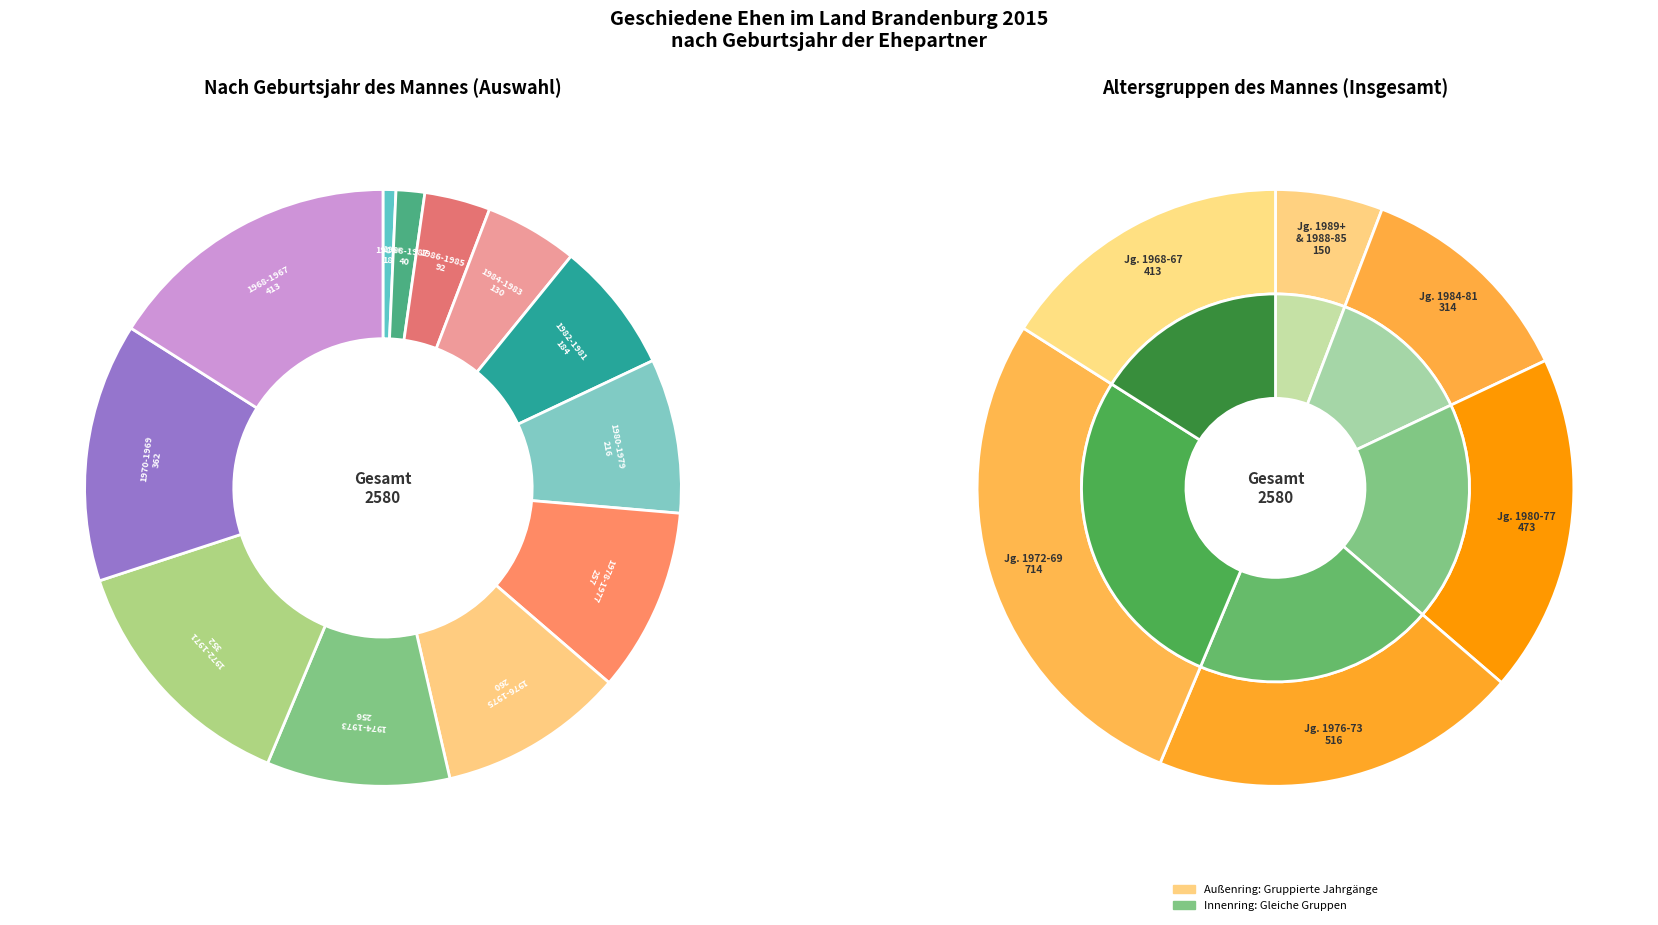

To the nearest percent, what percentage of the pie is 1984-1983?

5%